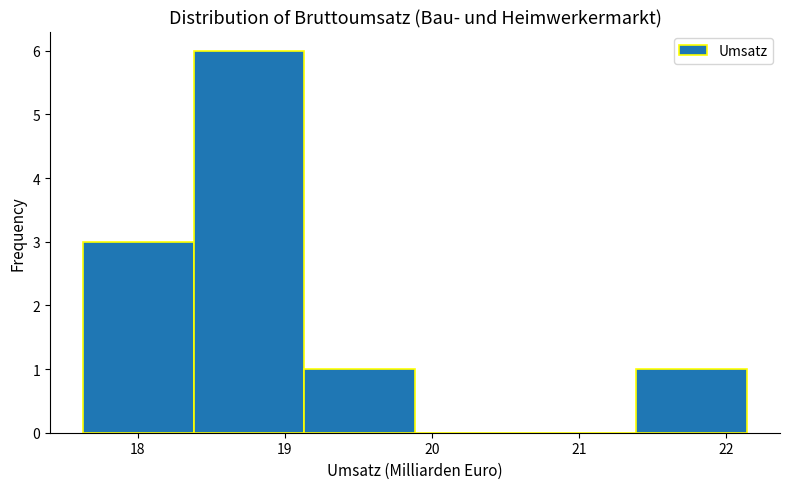

Reading left to right, list every bar in this chart as the range it spans on the x-axis followed by its height. Neither the bar edges nor the heights are printed on the chart, so give them approximately, as read against the axes.

17.6 to 18.4: 3
18.4 to 19.1: 6
19.1 to 19.9: 1
19.9 to 20.6: 0
20.6 to 21.4: 0
21.4 to 22.1: 1